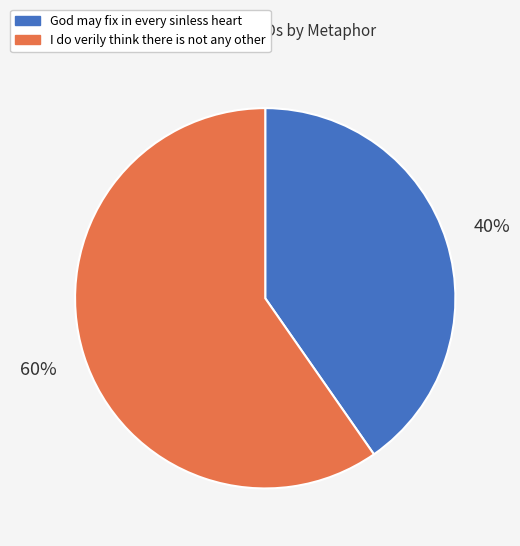

How many segments does this pie chart have?

2